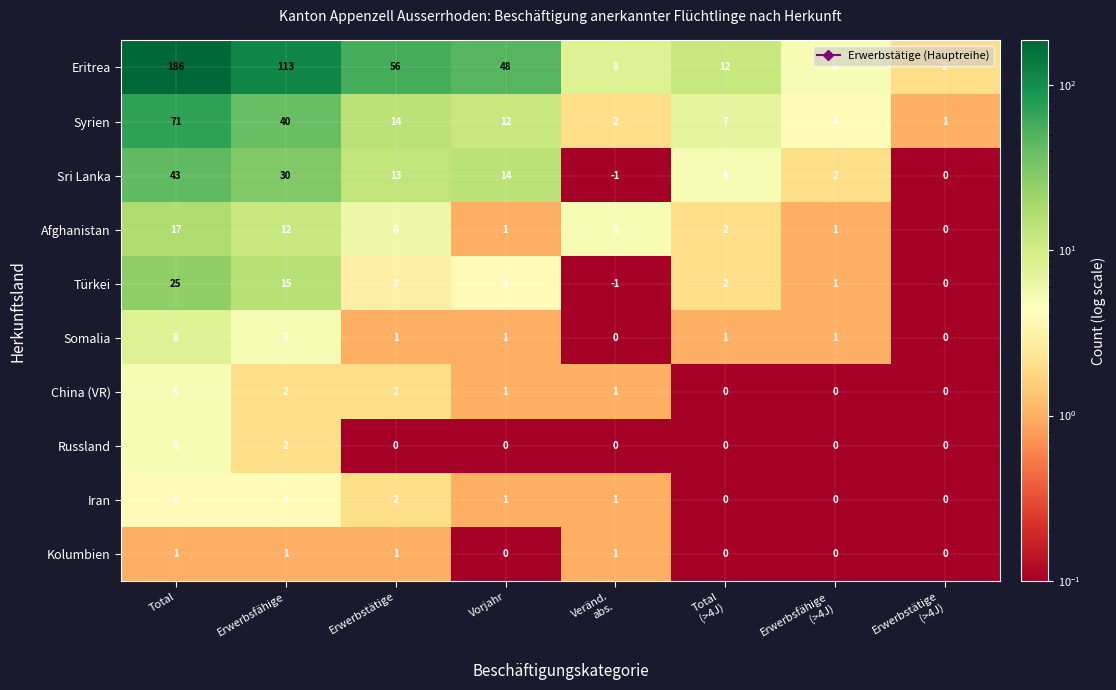

How many China (VR) values are between 0 and 2?

7